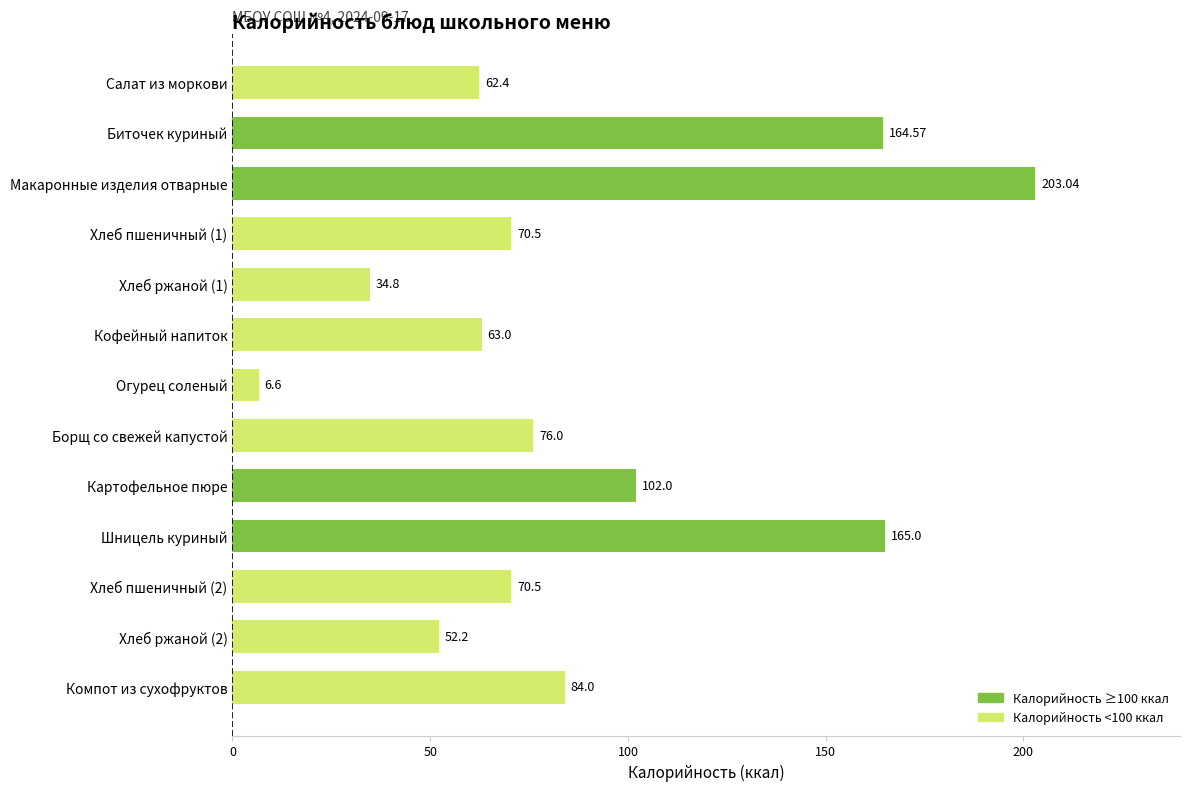

What is the label of the 13th bar from the top?

Компот из сухофруктов